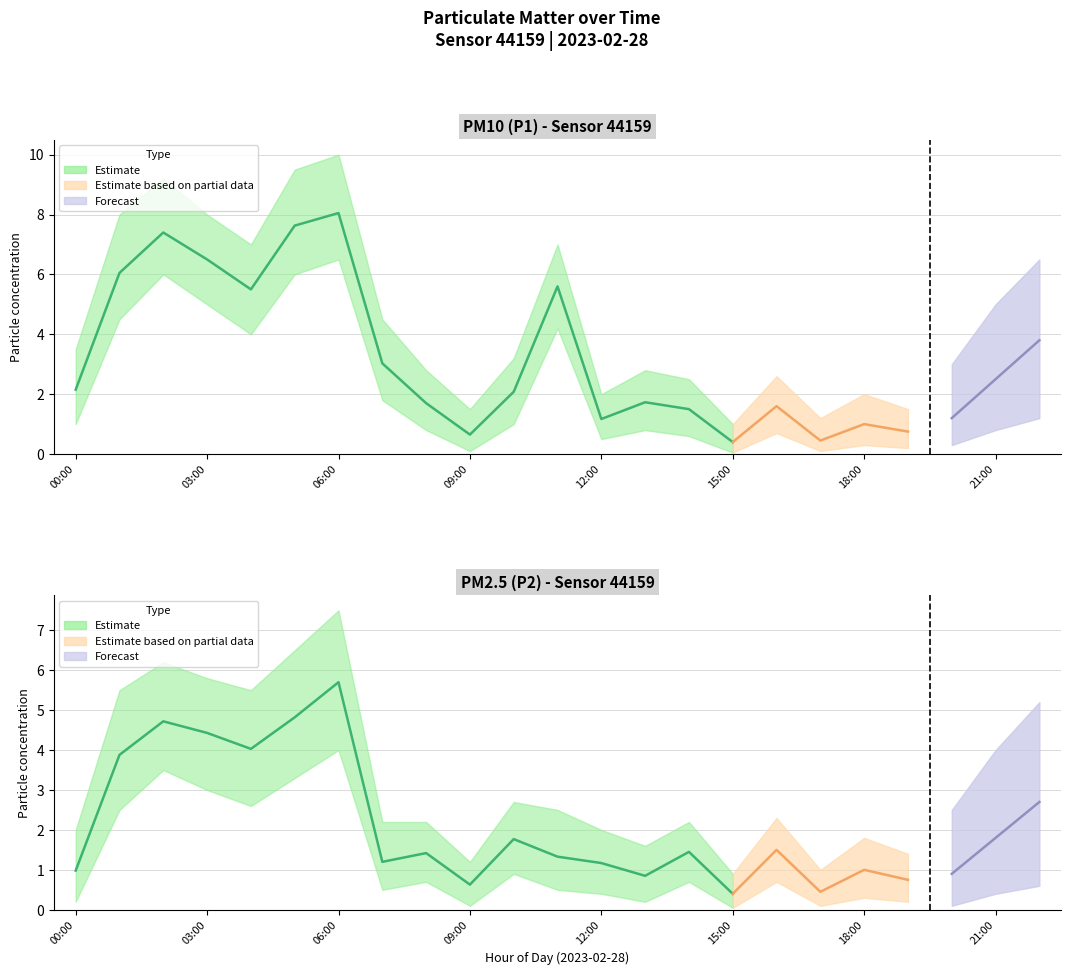

Between 04:00 and 09:00, which series saw the biggest shift?

P1